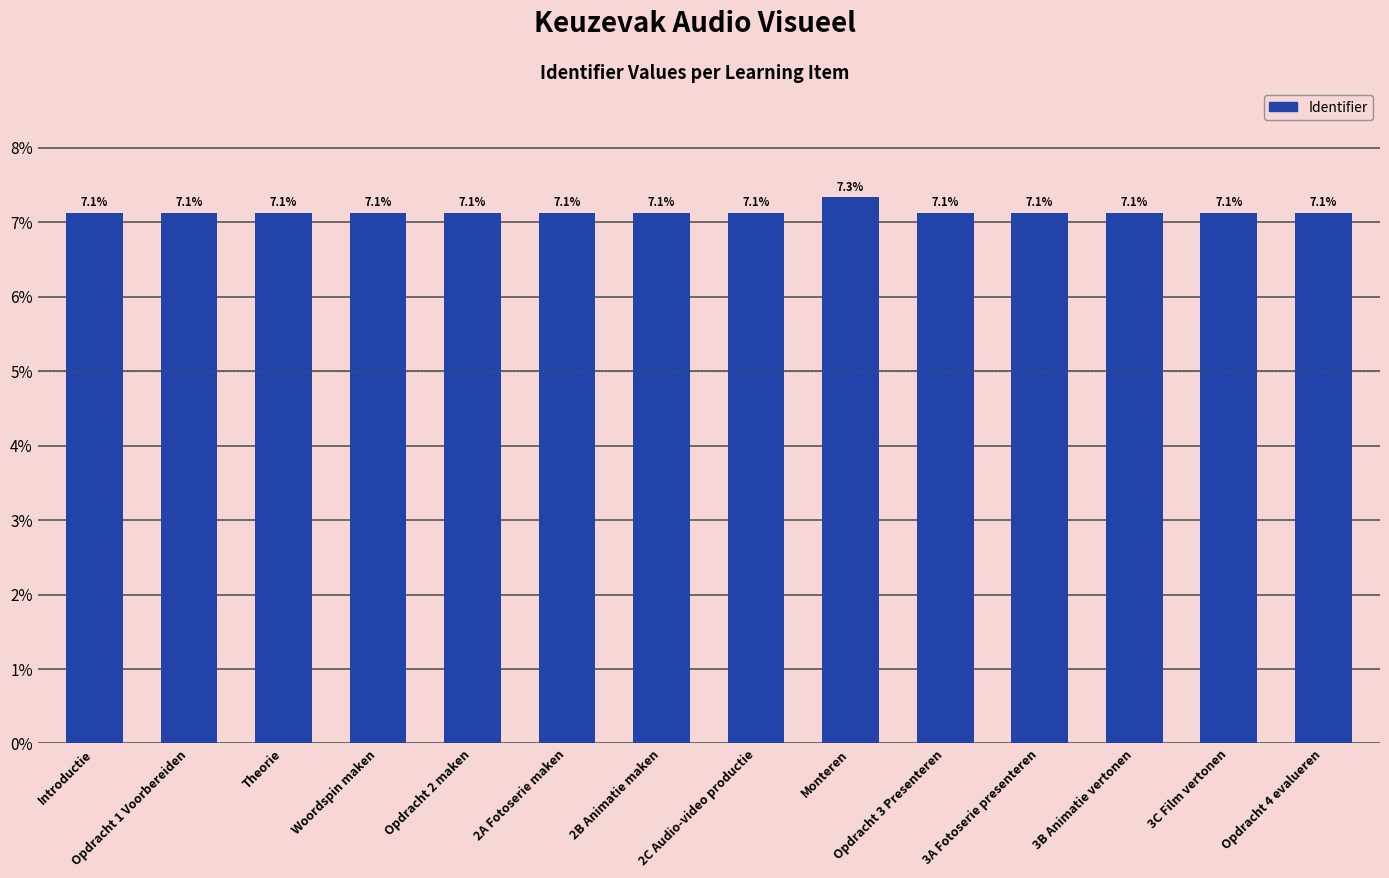

What is the sum of the values at 3C Film vertonen and Introductie?

14.3